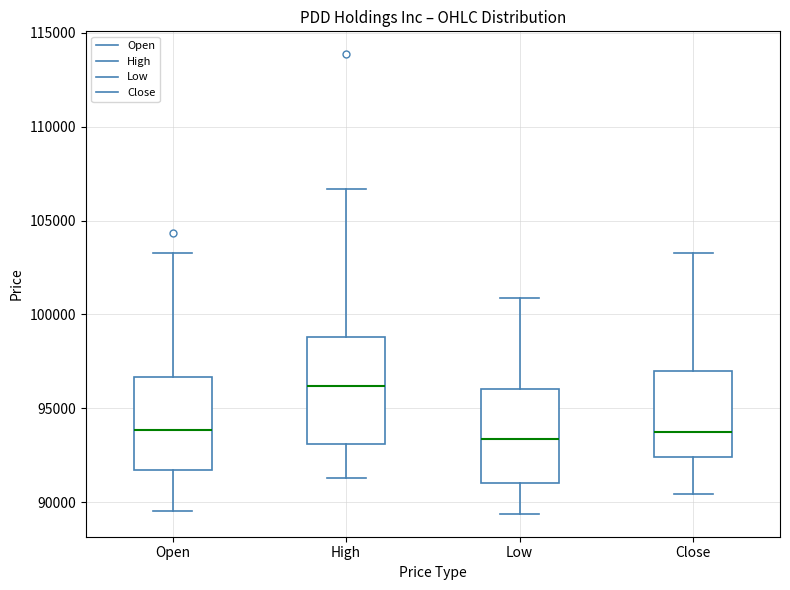

Comparing the boxes themselves (not the whiskers), which one is the tallest?

High